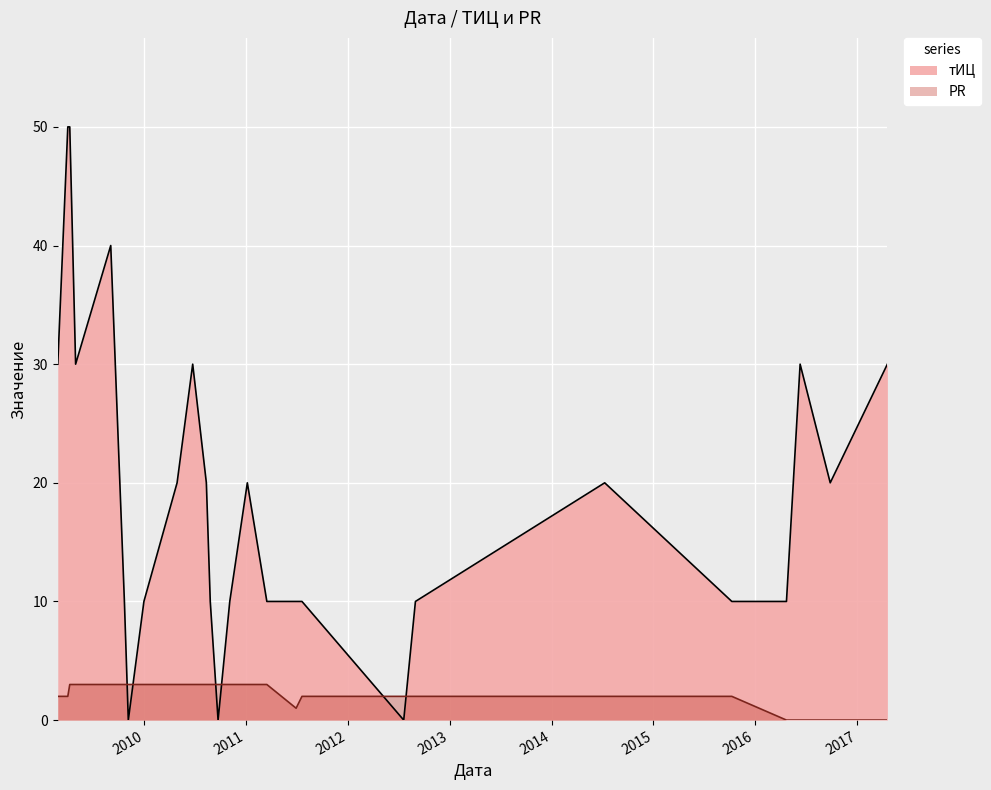

Reading right to left, list all the values displayed in this chart.

тИЦ (line): 30	20	30	10	10	20	10	0	10	10	10	20	10	0	10	20	30	20	10	0	10	40	30	50	50	30
PR (line): 0	0	0	0	2	2	2	2	2	1	3	3	3	3	3	3	3	3	3	3	3	3	3	3	2	2